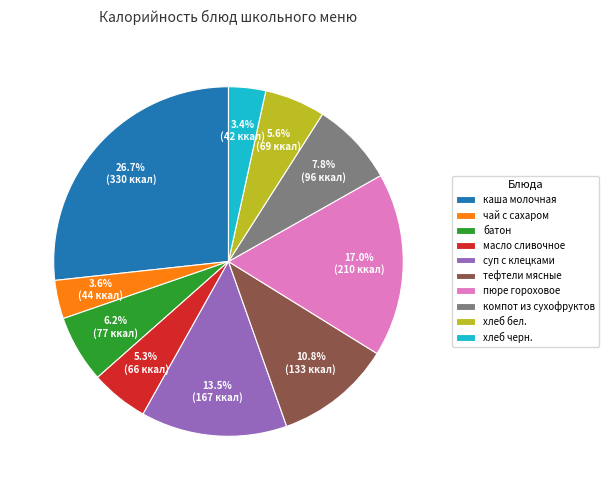

How much of the chart is everything except каша молочная?

73.3%